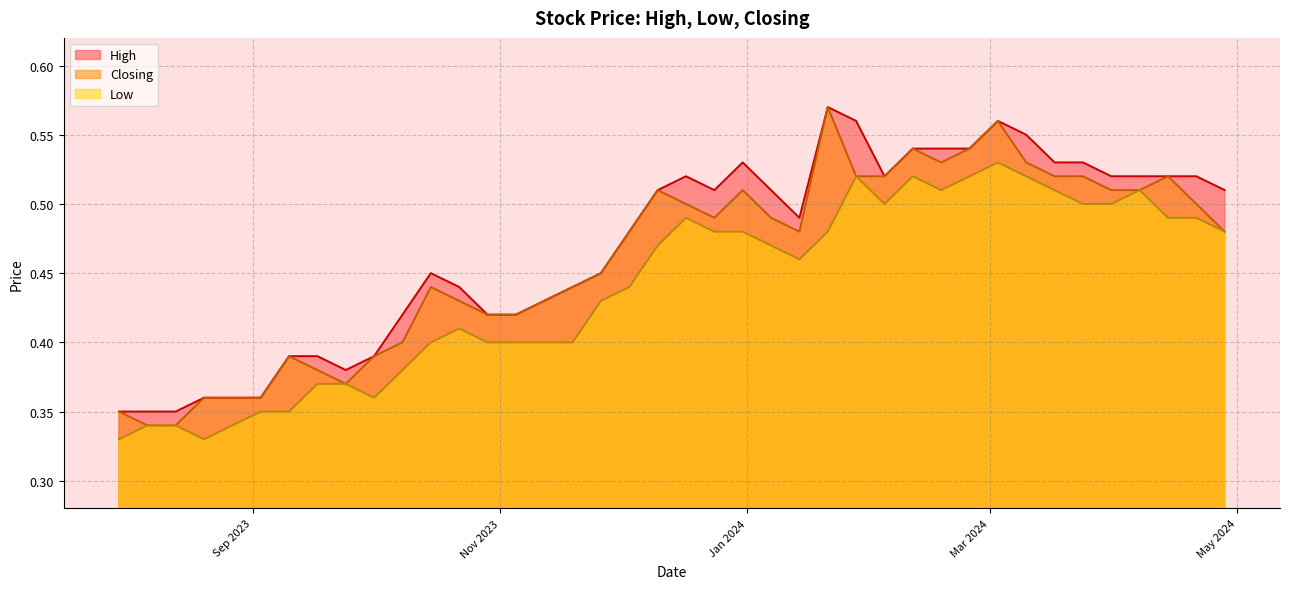

At which category is the sum across all series the highest?

03/03/2024